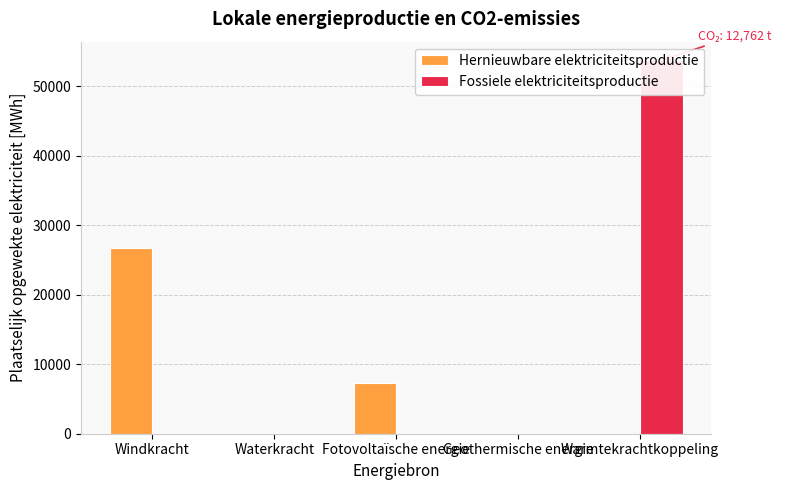

At which label is Hernieuwbare elektriciteitsproductie closest to 13326?

Fotovoltaïsche energie